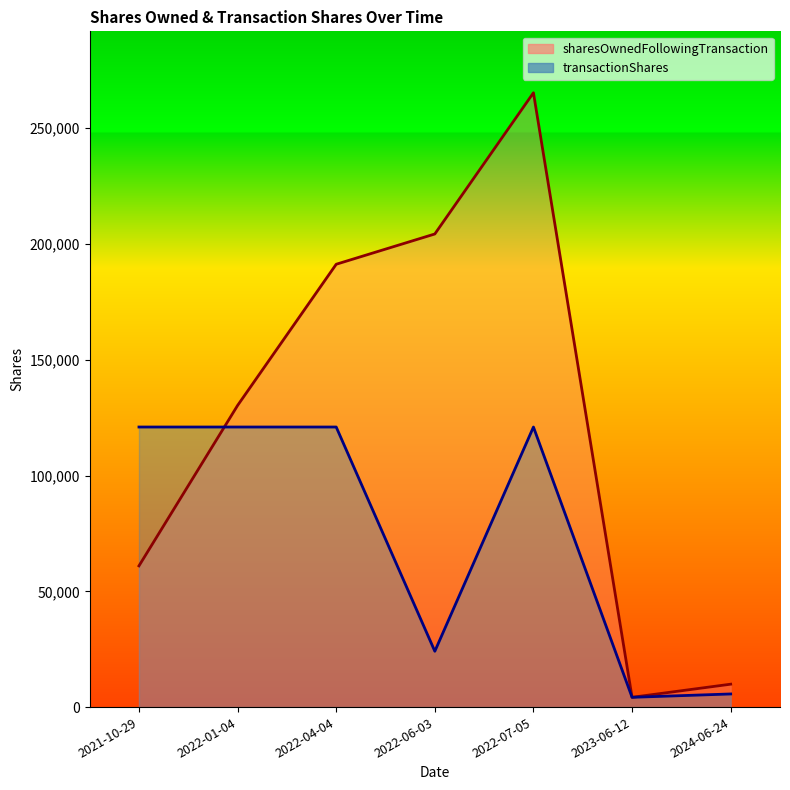

Which label corresponds to the largest value in the chart?

2022-07-05